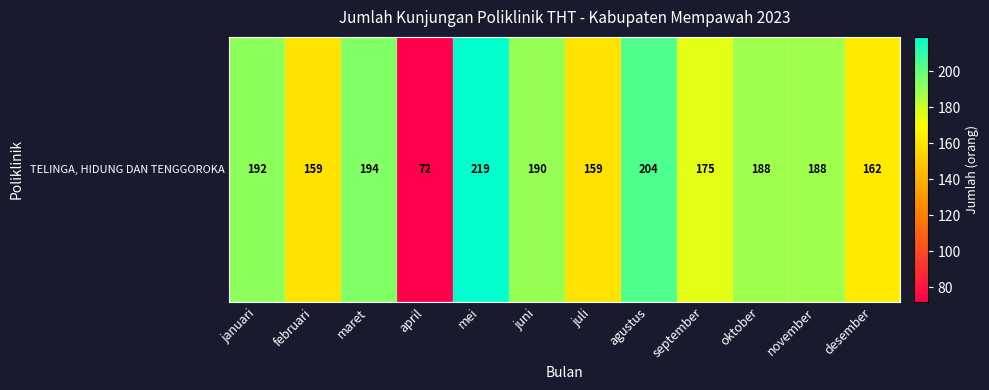

True or false: the data shows 204 at agustus.

True